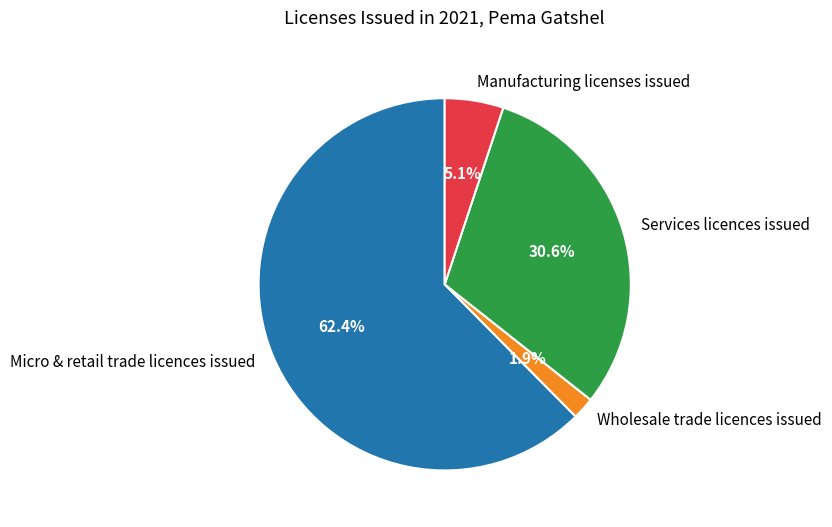

To the nearest percent, what is the difference between the Manufacturing licenses issued and Wholesale trade licences issued slice percentages?

3%